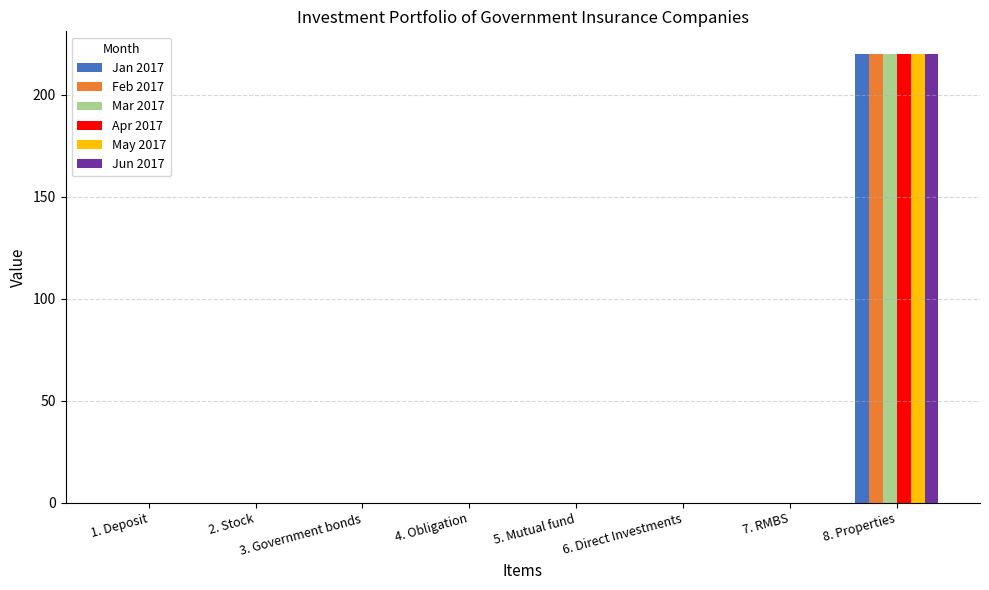

What is the greatest value displayed?

220.0